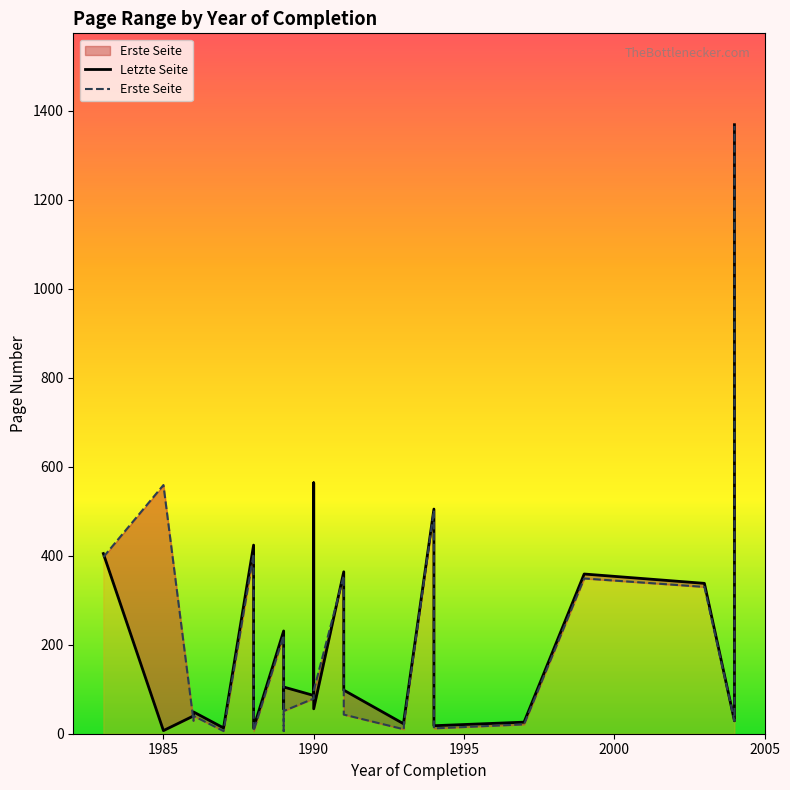

Is it true that Letzte Seite equals 359 at 1999?

True